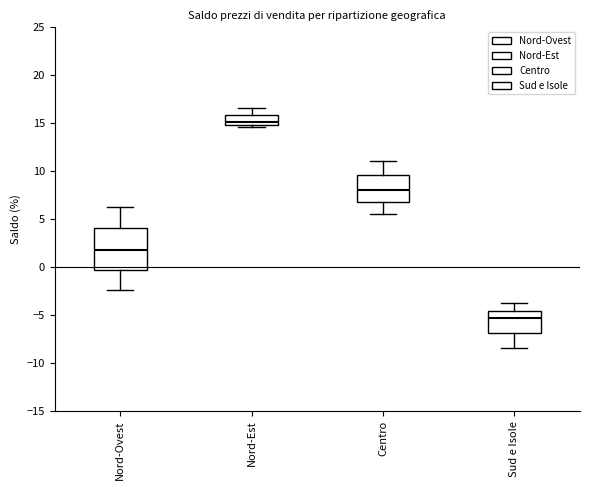

Where does the median line of the box for Centro sit on the y-axis? The values are not printed on the chart, so give them approximately, as read against the axis.

8.0